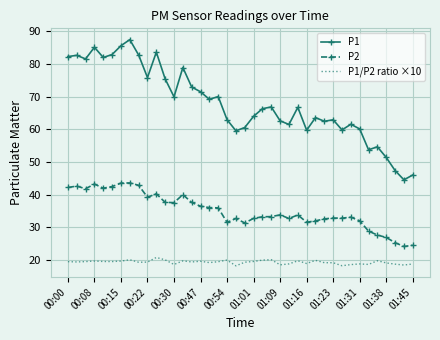

Which series has the largest total across all categories?

P1